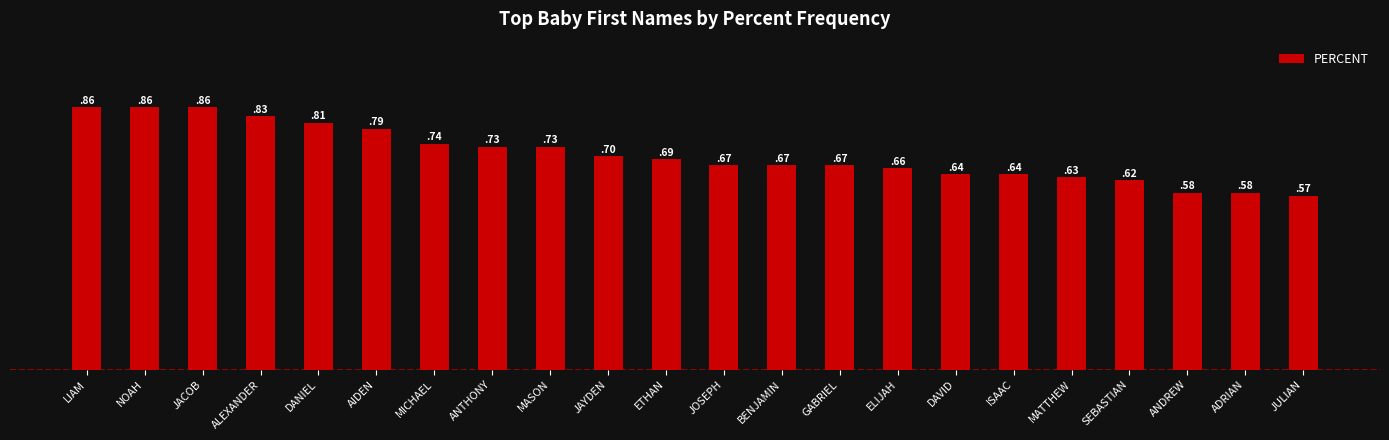

What is the label of the 10th bar from the left?

JAYDEN